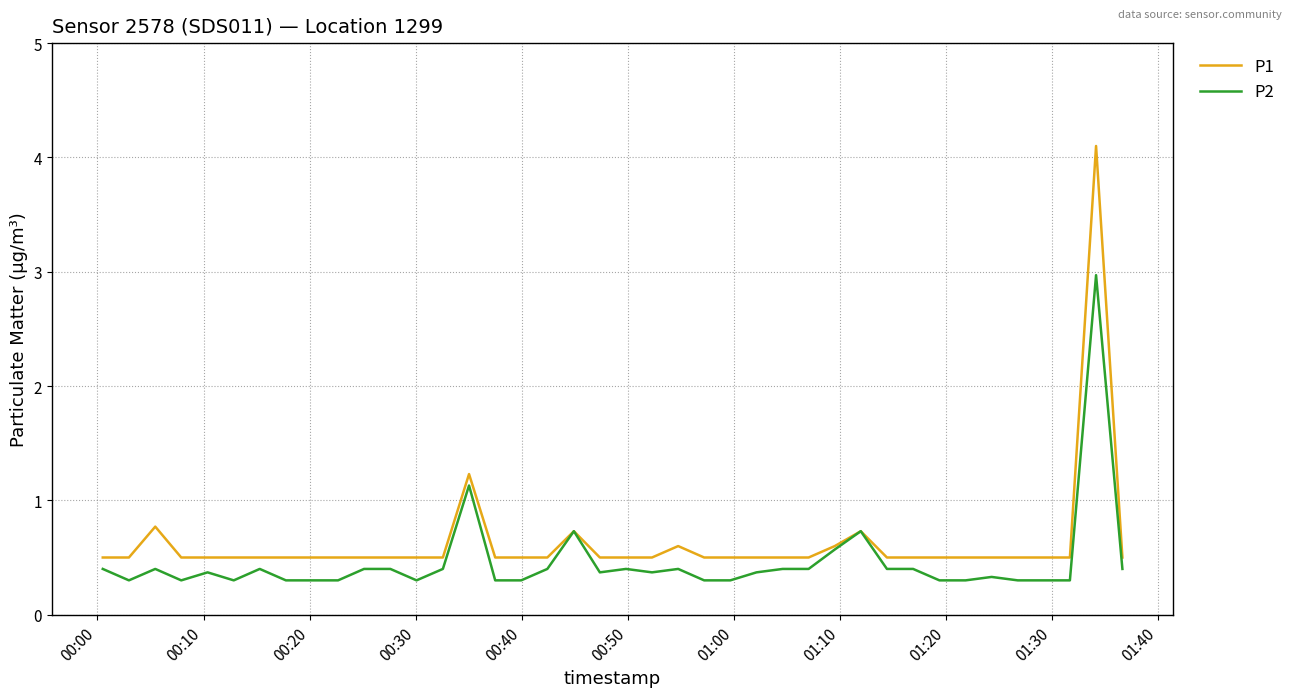

Reading left to right, what are all the values shown in this chart?

P1: 0.5	0.5	0.8	0.5	0.5	0.5	0.5	0.5	0.5	0.5	0.5	0.5	0.5	0.5	1.2	0.5	0.5	0.5	0.7	0.5	0.5	0.5	0.6	0.5	0.5	0.5	0.5	0.5	0.6	0.7	0.5	0.5	0.5	0.5	0.5	0.5	0.5	0.5	4.1	0.5
P2: 0.4	0.3	0.4	0.3	0.4	0.3	0.4	0.3	0.3	0.3	0.4	0.4	0.3	0.4	1.1	0.3	0.3	0.4	0.7	0.4	0.4	0.4	0.4	0.3	0.3	0.4	0.4	0.4	0.6	0.7	0.4	0.4	0.3	0.3	0.3	0.3	0.3	0.3	3.0	0.4